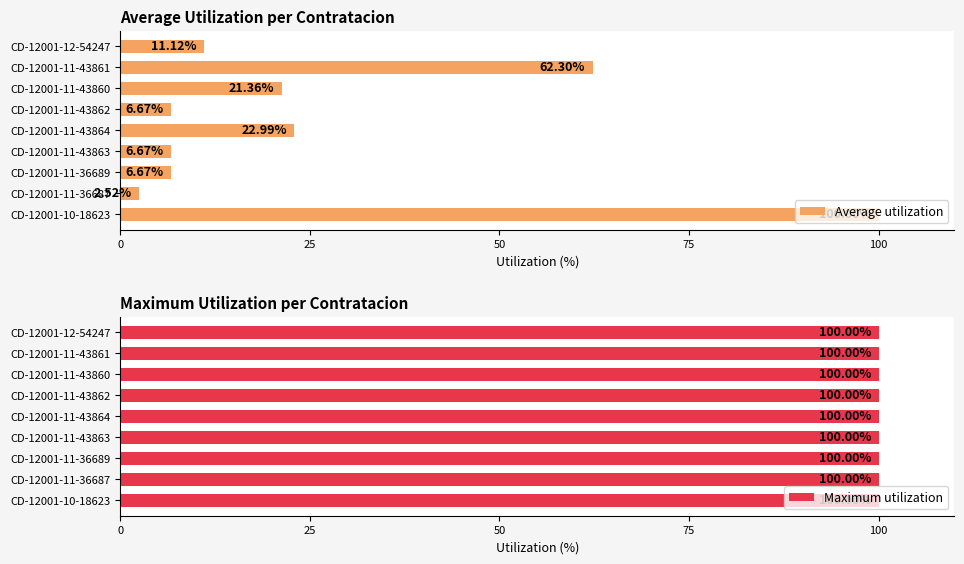

What is the sum of the Average utilization values at CD-12001-12-54247 and CD-12001-11-43863?

17.8